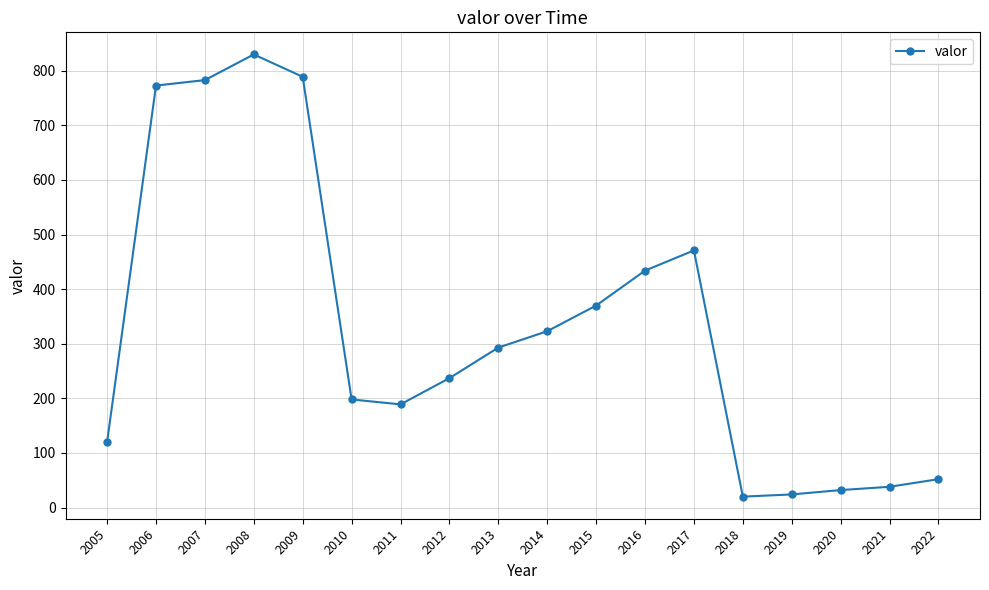

Reading left to right, extract all data points from this chart.

120	773	783	830	789	198	189	237	293	323	370	434	471	20	24	32	38	52